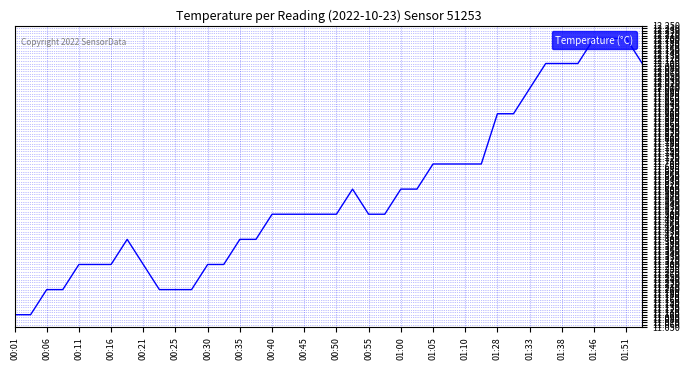

What is the greatest value displayed?

12.2